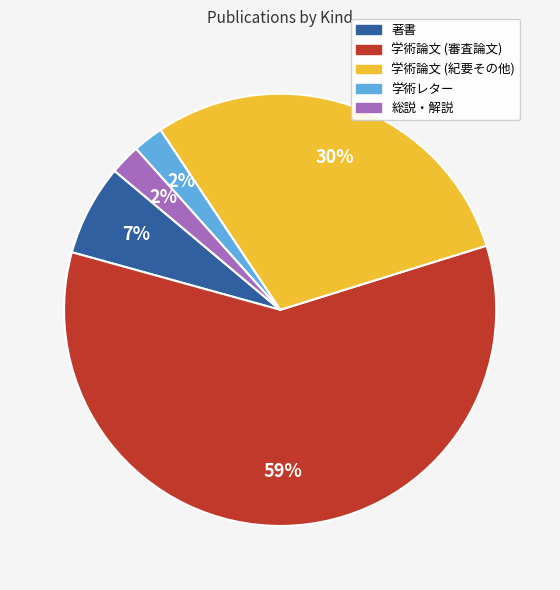

To the nearest percent, what is the difference between the largest and smallest slice percentages?

57%